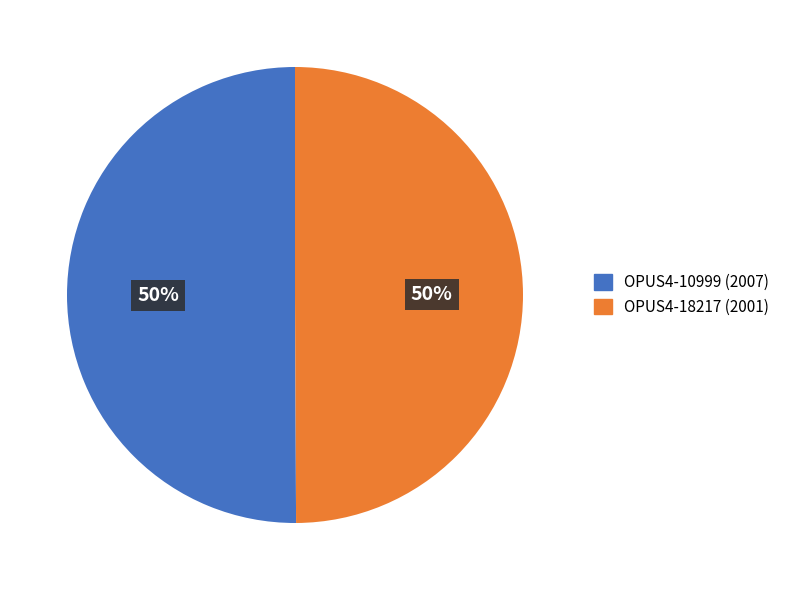

How many slices are in this pie chart?

2